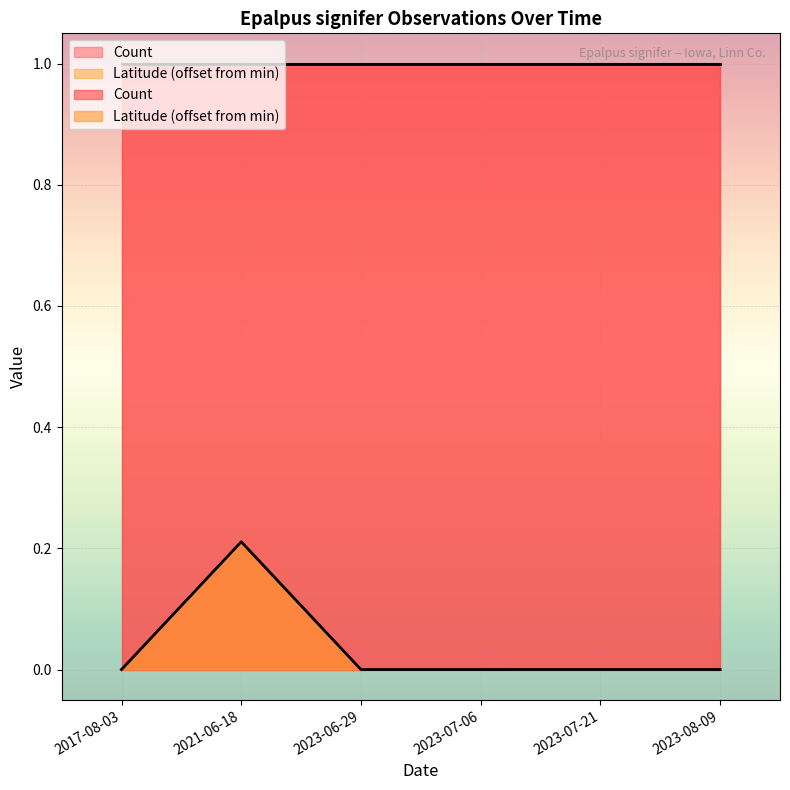

What is the label of the 1st point from the left?

2017-08-03